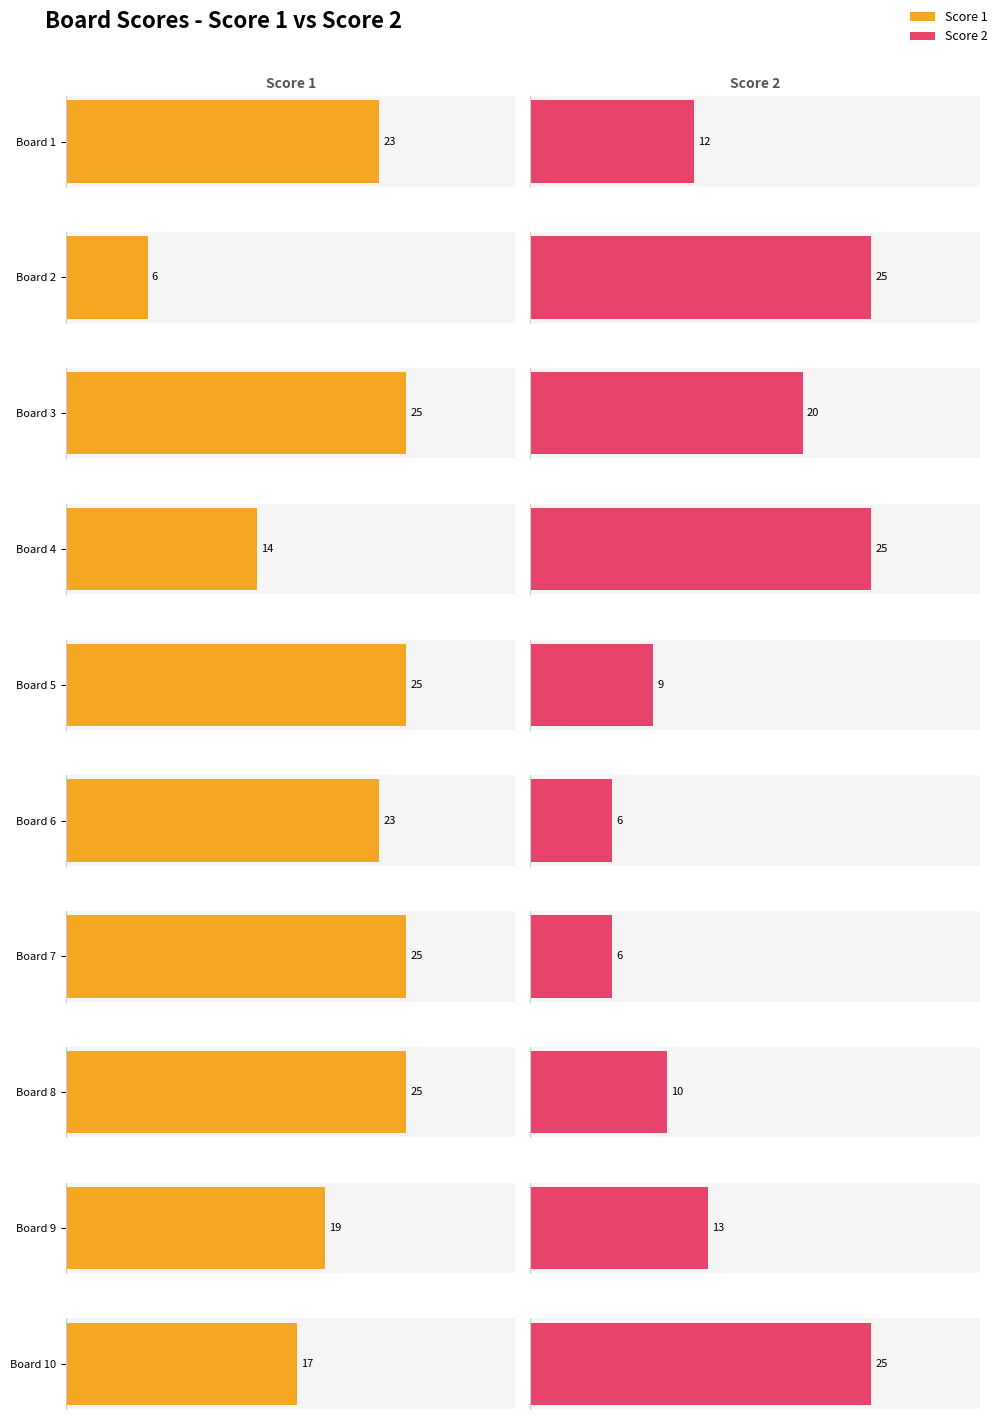

Which series changed the most between Board 5 and Board 6?

Score 2